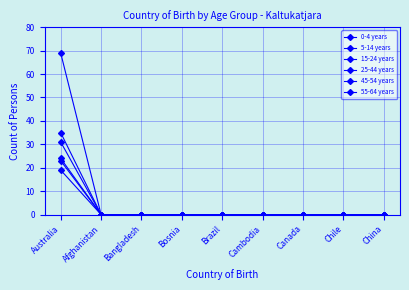

How many lines are shown in the chart?

6